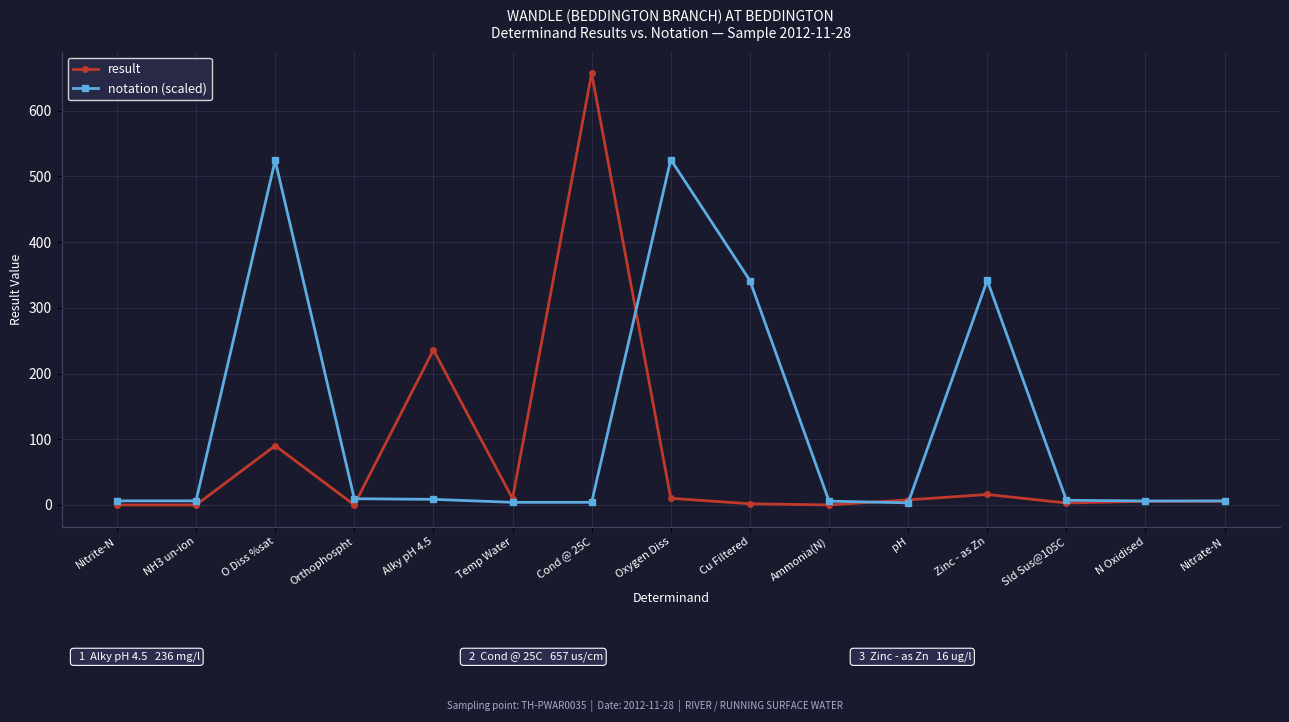

What position from the right is Cond @ 25C?

9